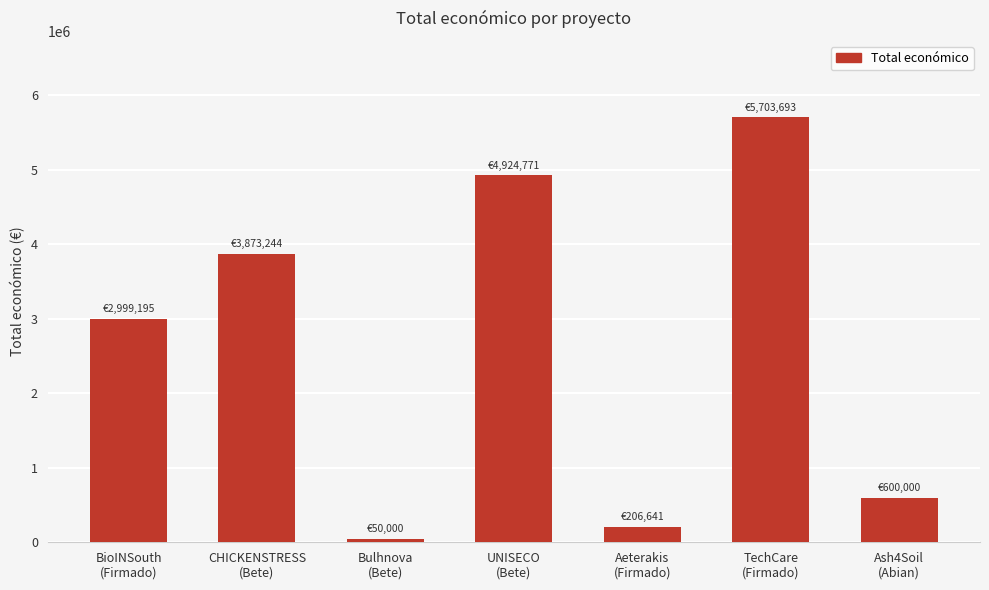

Is it true that the value at TechCare
(Firmado) is 8539938?

False